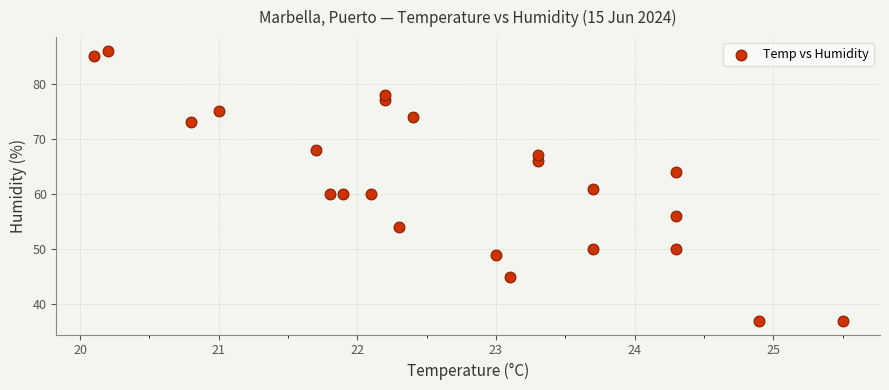

What is the range of Y values (max minus min)?

49